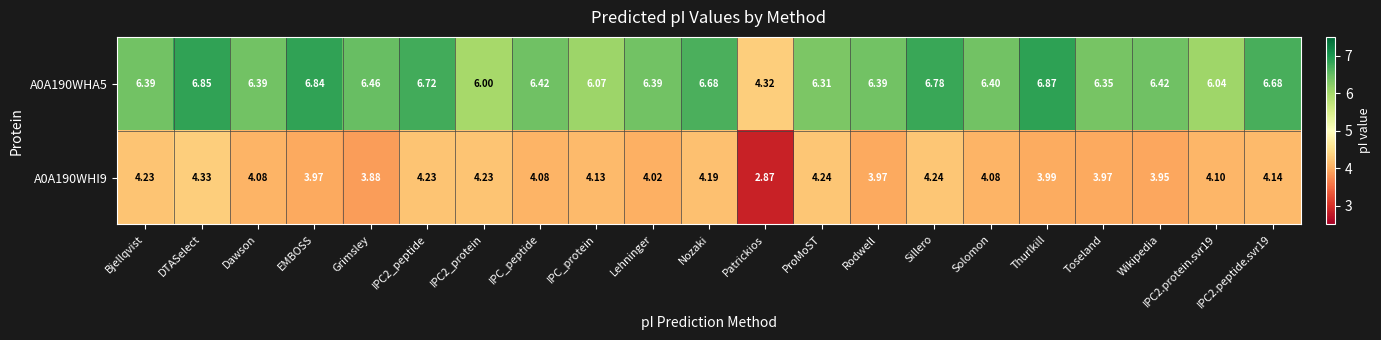

Is the value of A0A190WHA5 at Thurlkill greater than the value of A0A190WHI9 at IPC_peptide?

Yes